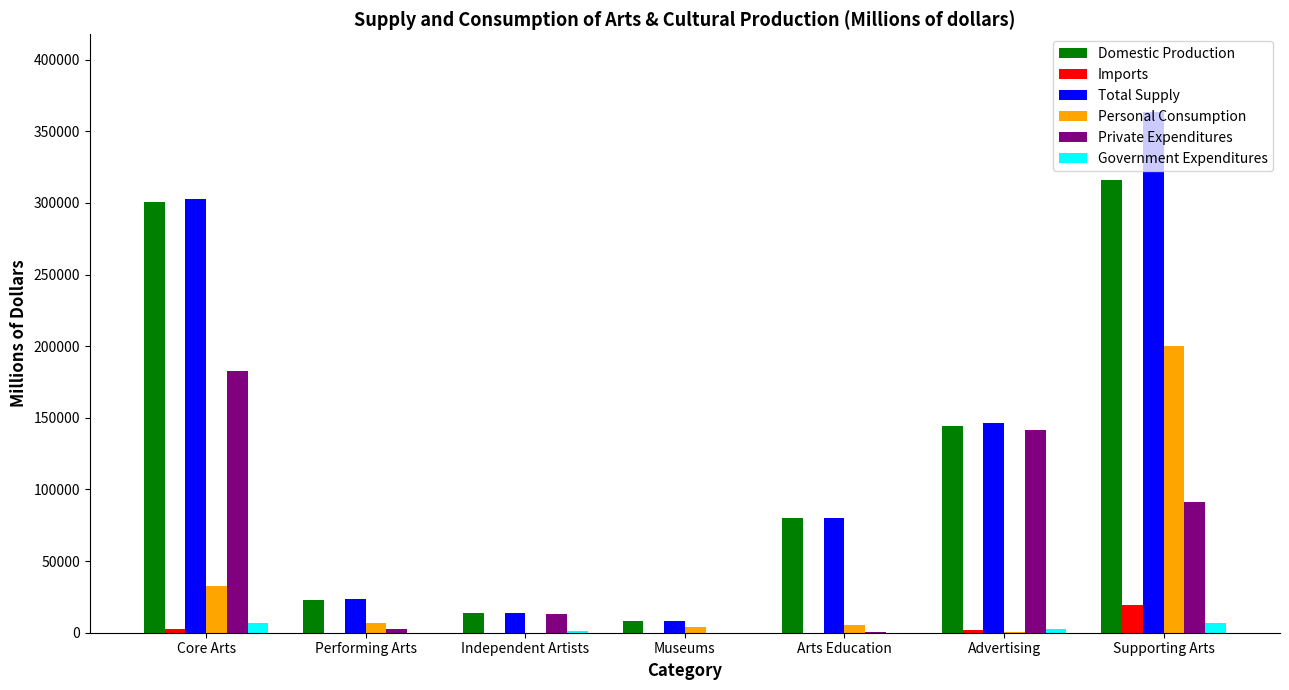

Is it true that Total Supply equals 363245 at Supporting Arts?

True